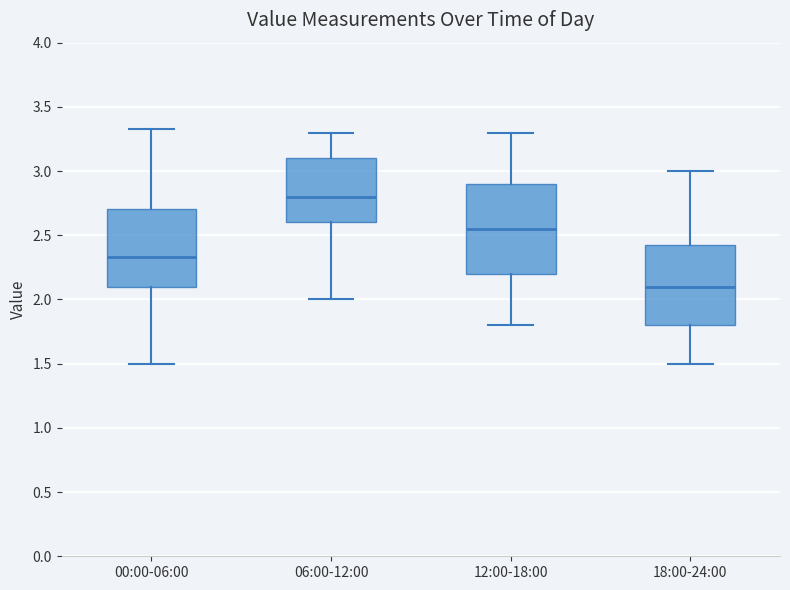

Comparing the boxes themselves (not the whiskers), which one is the tallest?

12:00-18:00